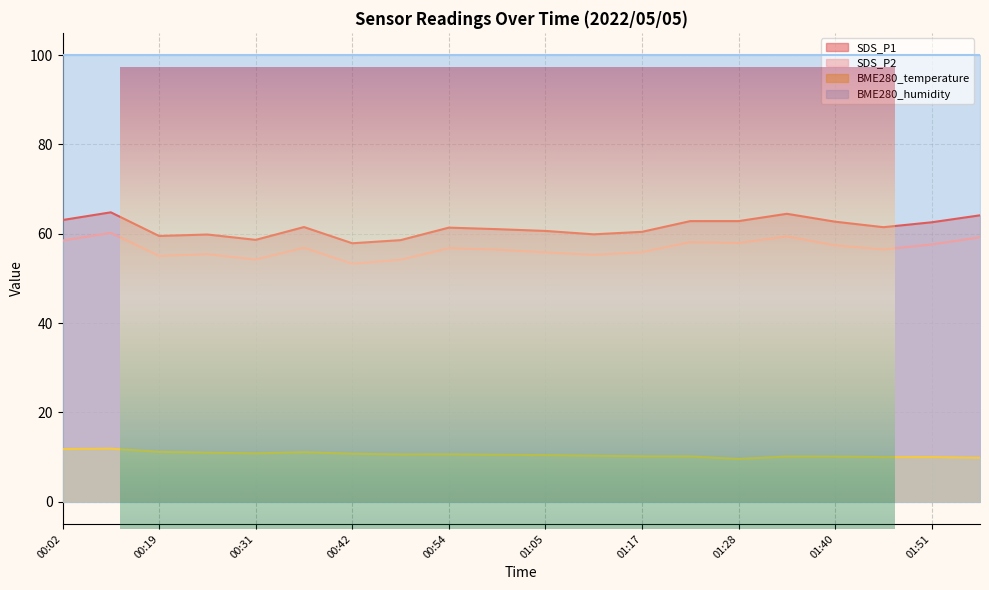

What is the label of the 15th point from the right?

00:36